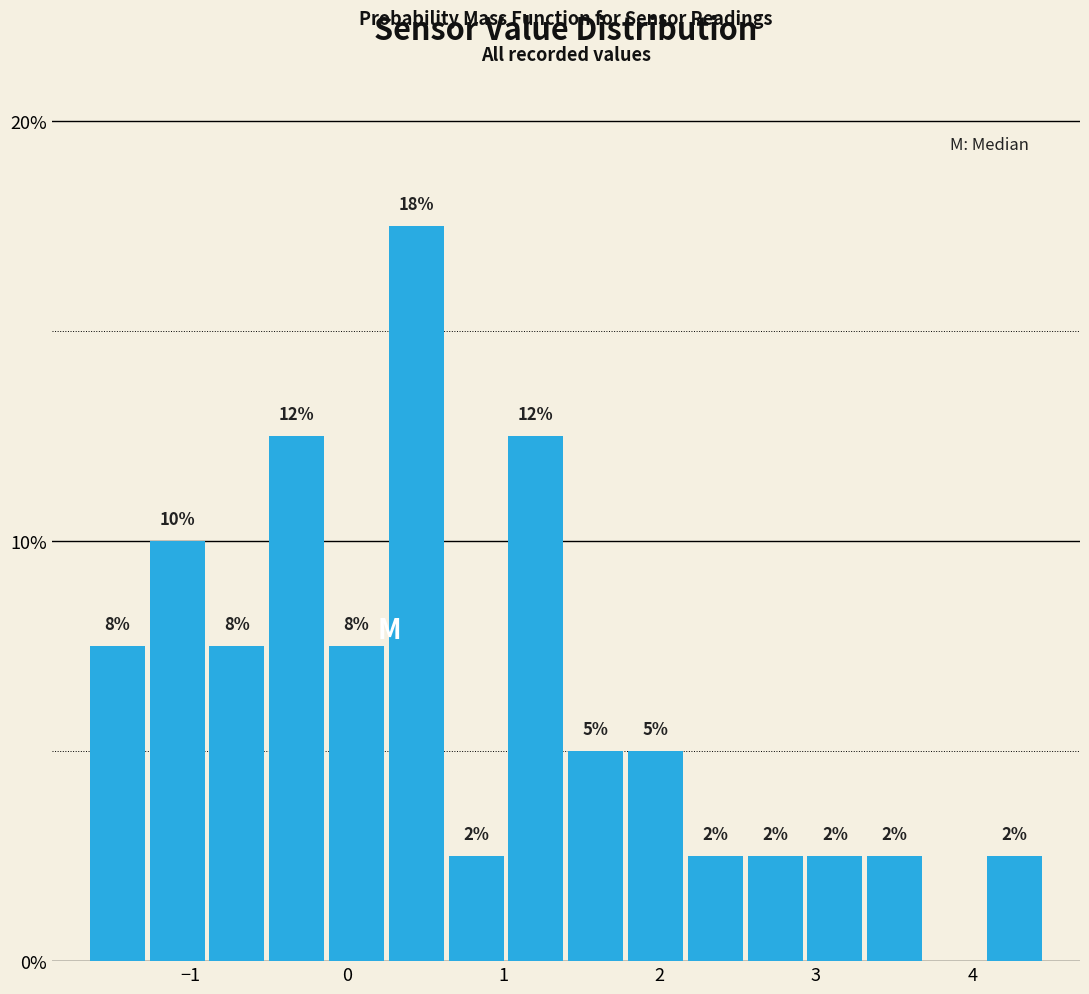

Read against the x-axis, roughly where is the centre of the tallest bar?

0.4